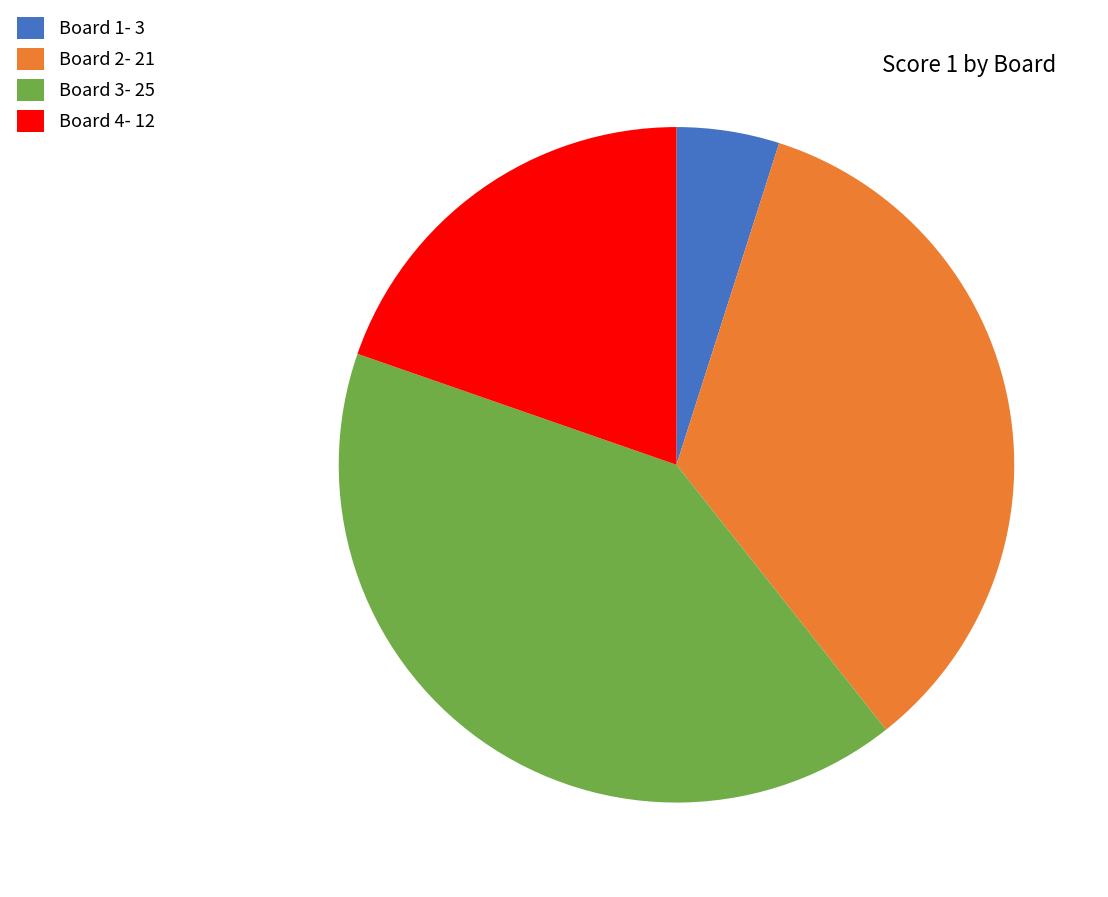

Which slice is the smallest?

Board 1